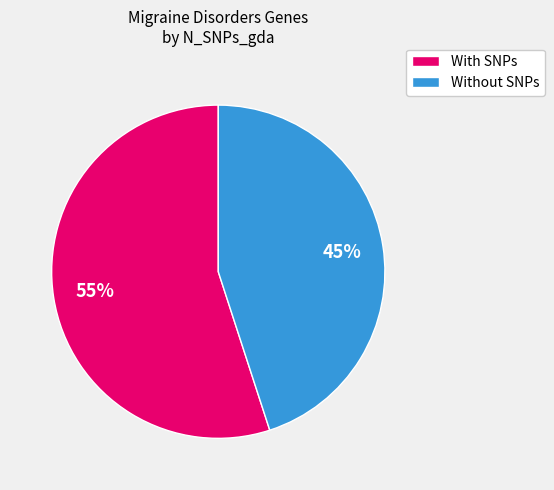

How many slices are in this pie chart?

2